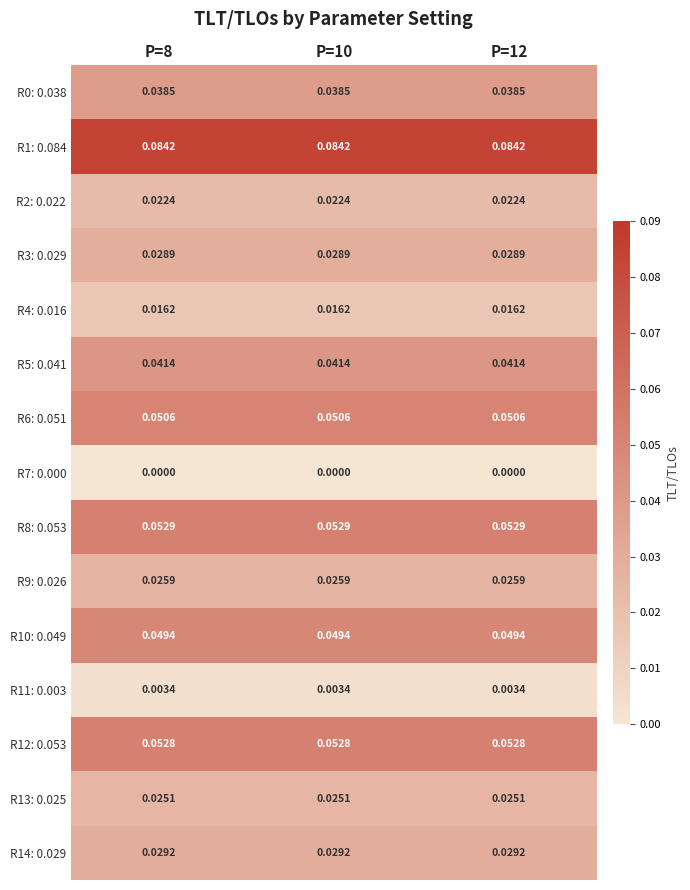

How many distinct data groups are displayed?

15